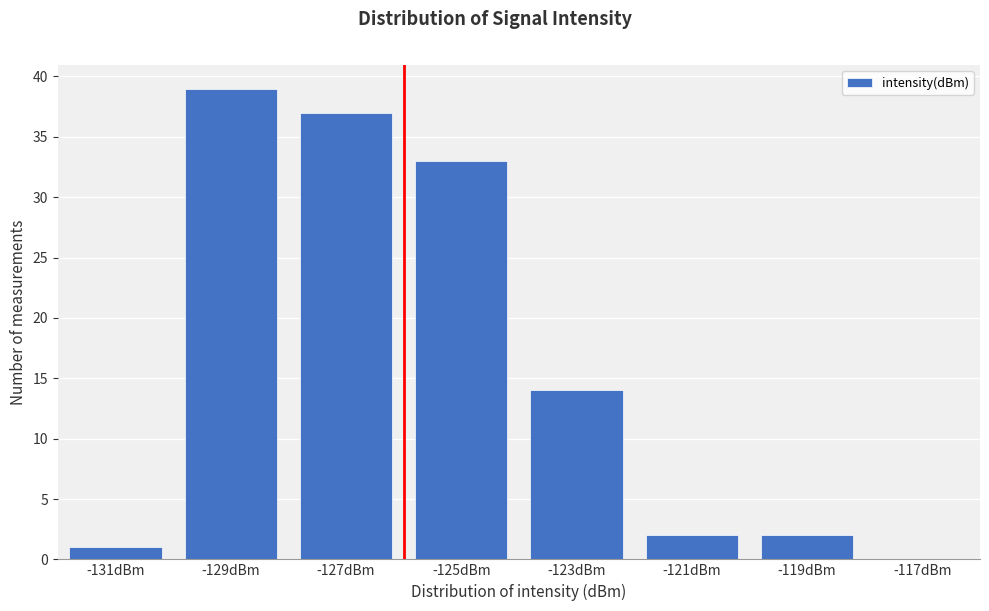

Reading left to right, what are all the values shown in this chart?

-131dBm=1	-129dBm=39	-127dBm=37	-125dBm=33	-123dBm=14	-121dBm=2	-119dBm=2	-117dBm=0